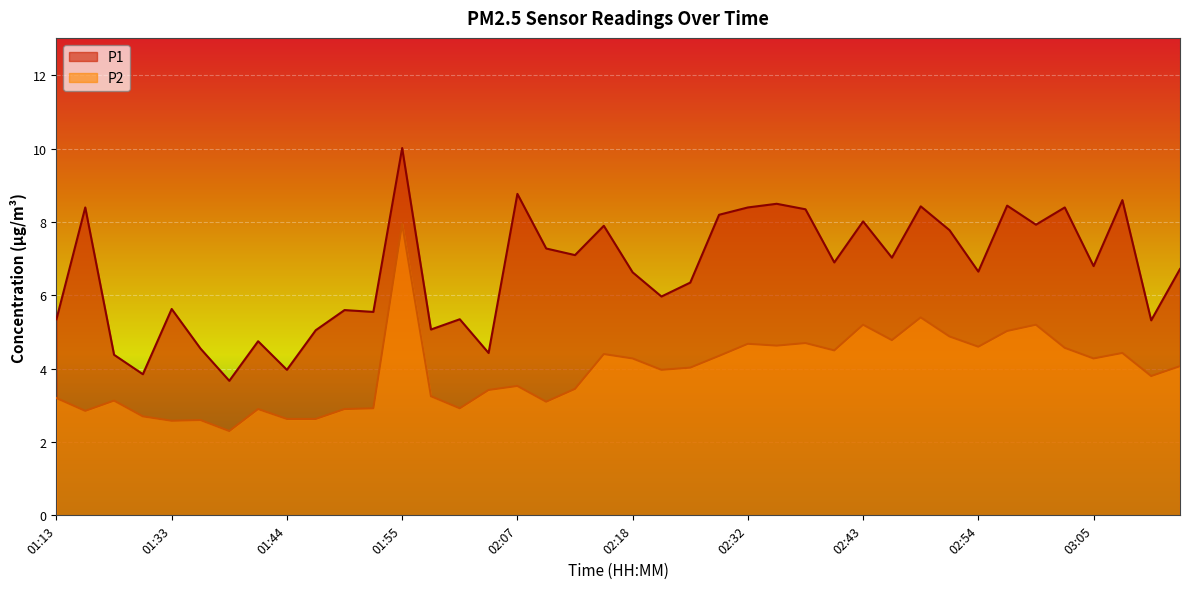

What is the total value across all series at 02:07?

12.3